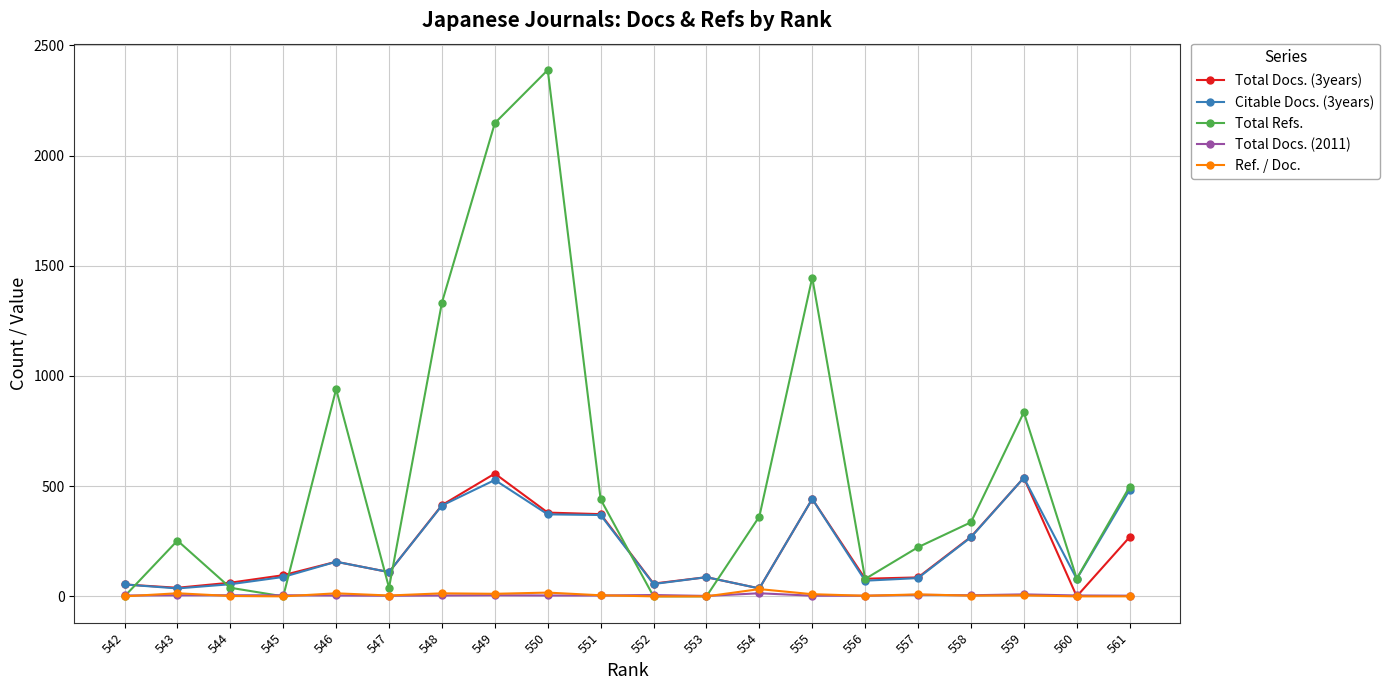

What is the value of the Total Refs. point at the 1st from the left?

0.0